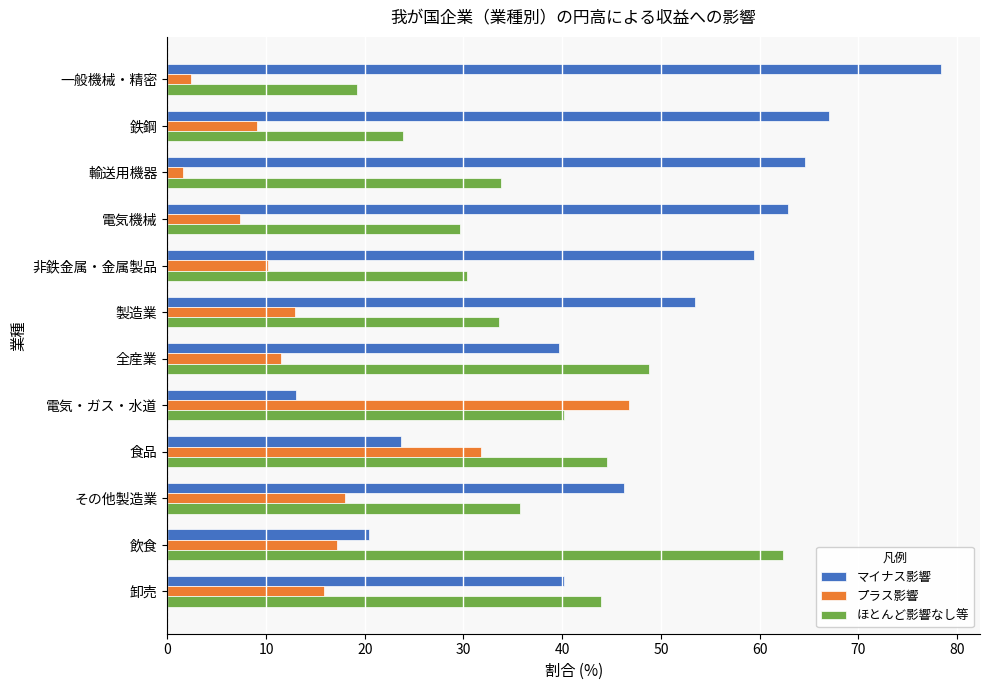

What is the maximum value shown in the chart?

78.4